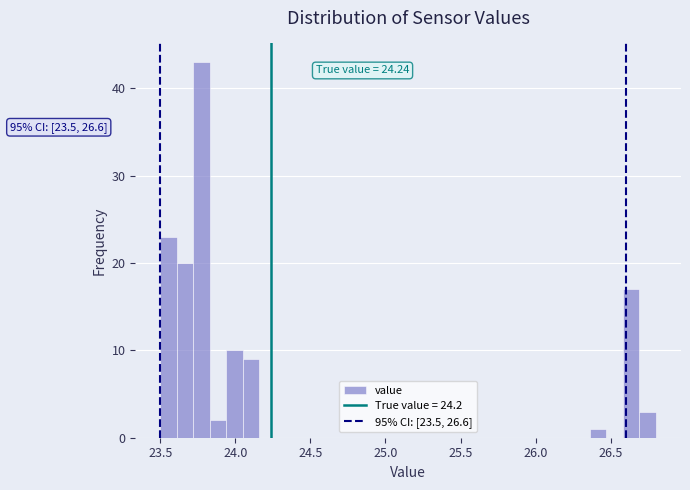

Around what value on the x-axis is the tallest bar? Give the approximate position of its centre, as read against the axis.

23.80